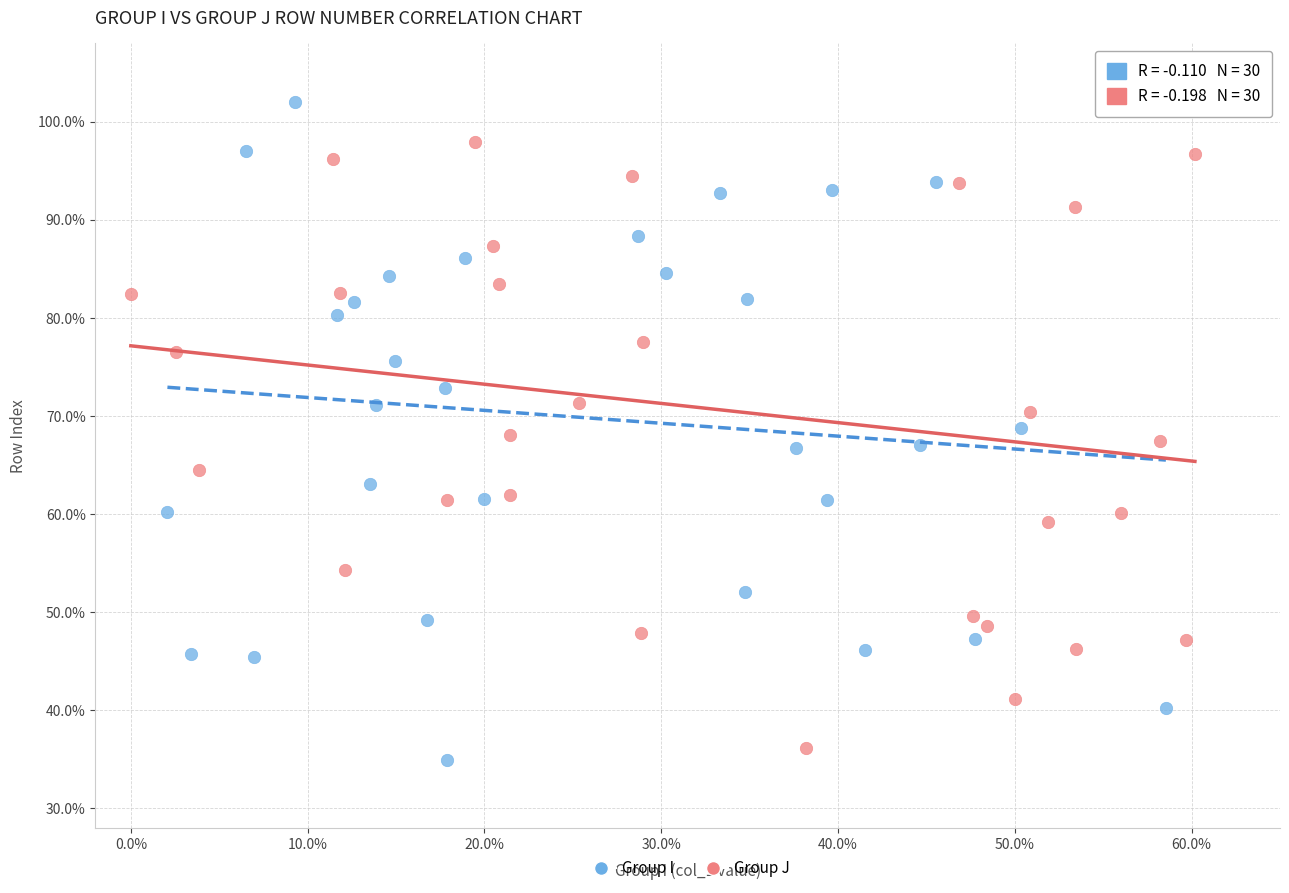

What are all the series names shown in the legend?

Group I, Group J